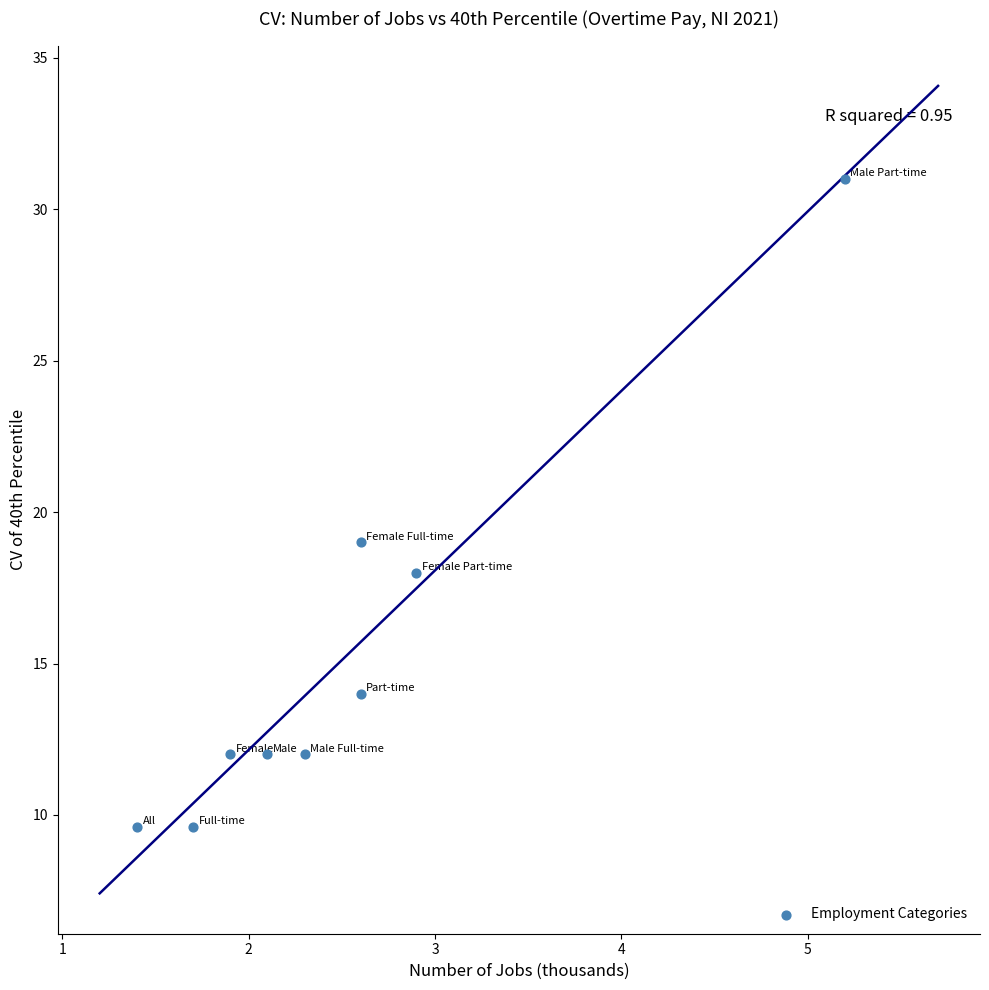

What is the average X value?

2.5